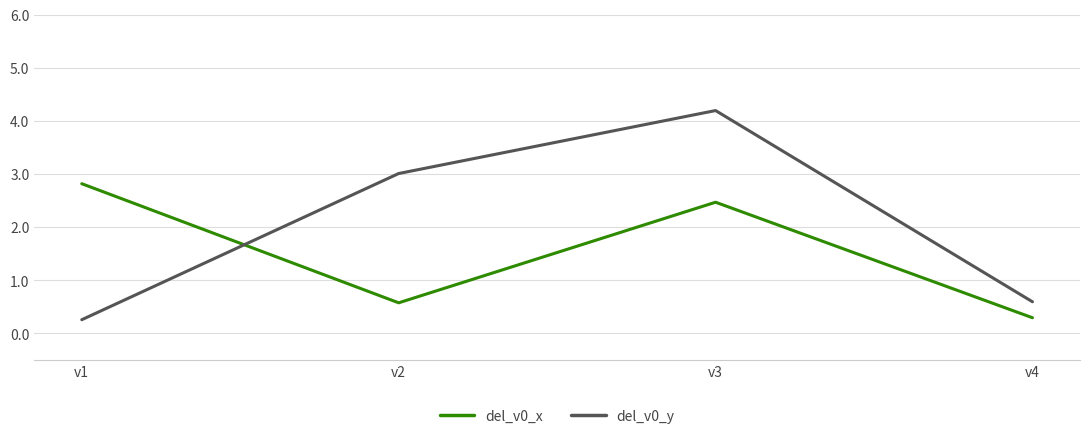

Is the value of del_v0_y at v2 greater than the value of del_v0_x at v4?

Yes